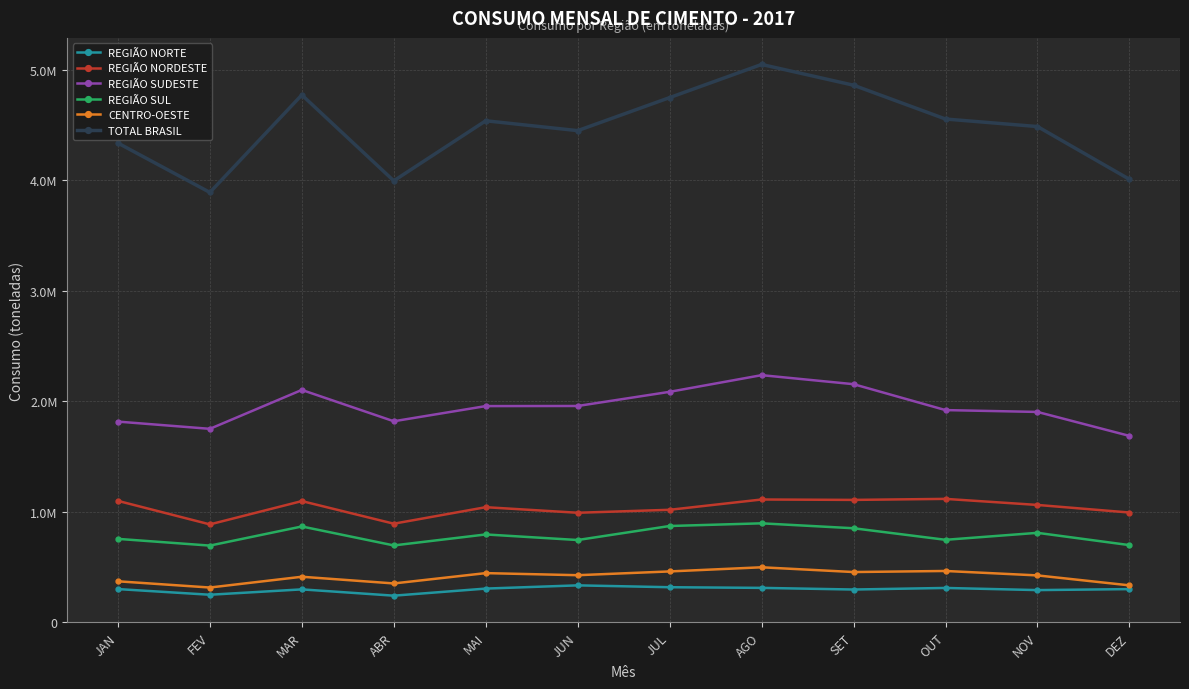

At which category does TOTAL BRASIL reach its first local valley?

FEV